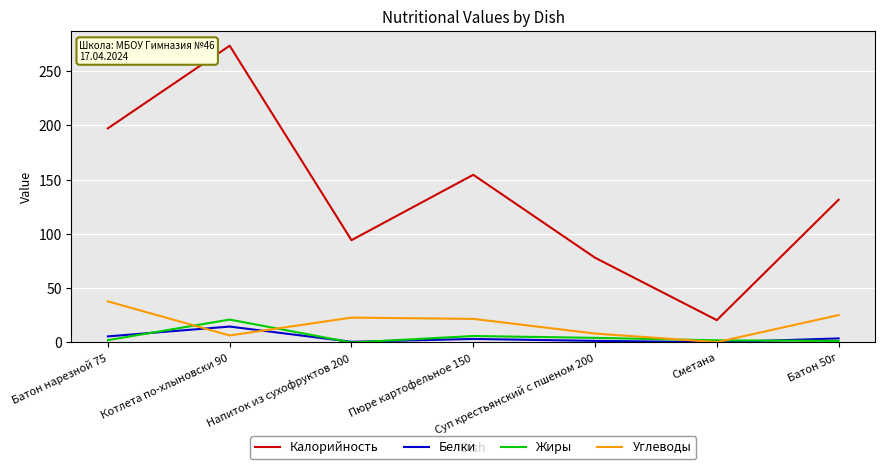

Which series has the largest total across all categories?

Калорийность